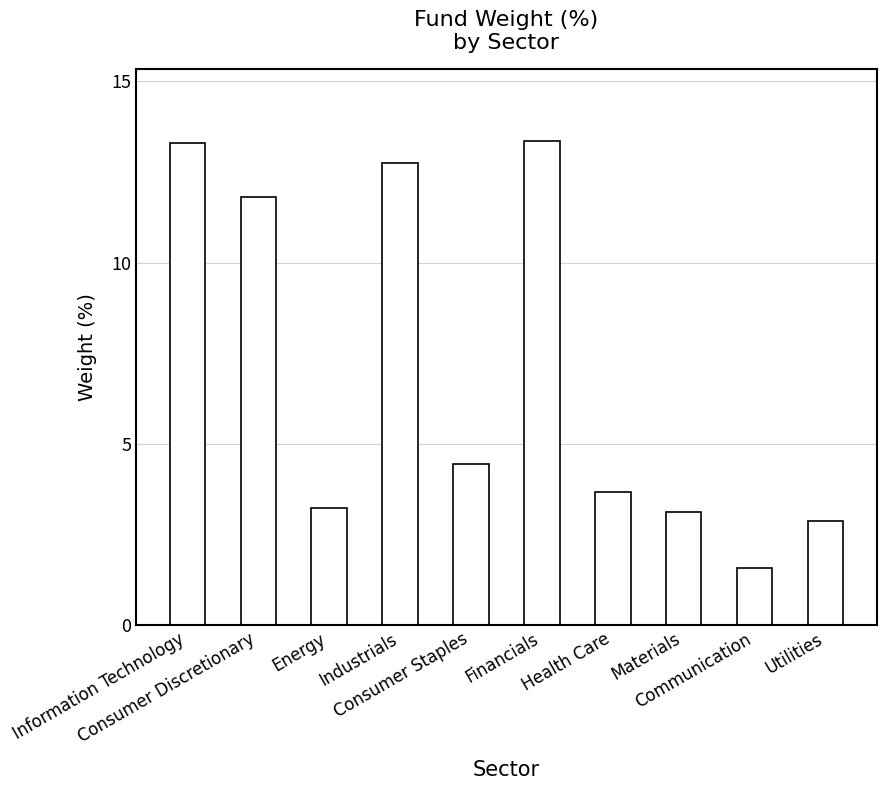

Where is the data nearest to the value 7?

Consumer Staples